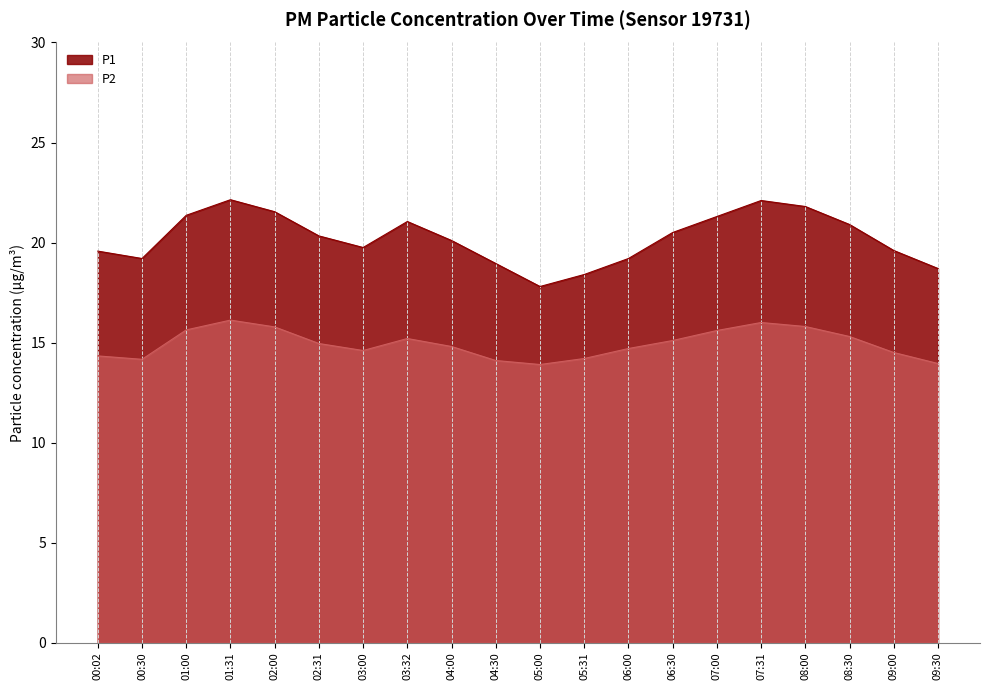

Is the value of P2 at 06:30 greater than the value of P1 at 04:00?

No